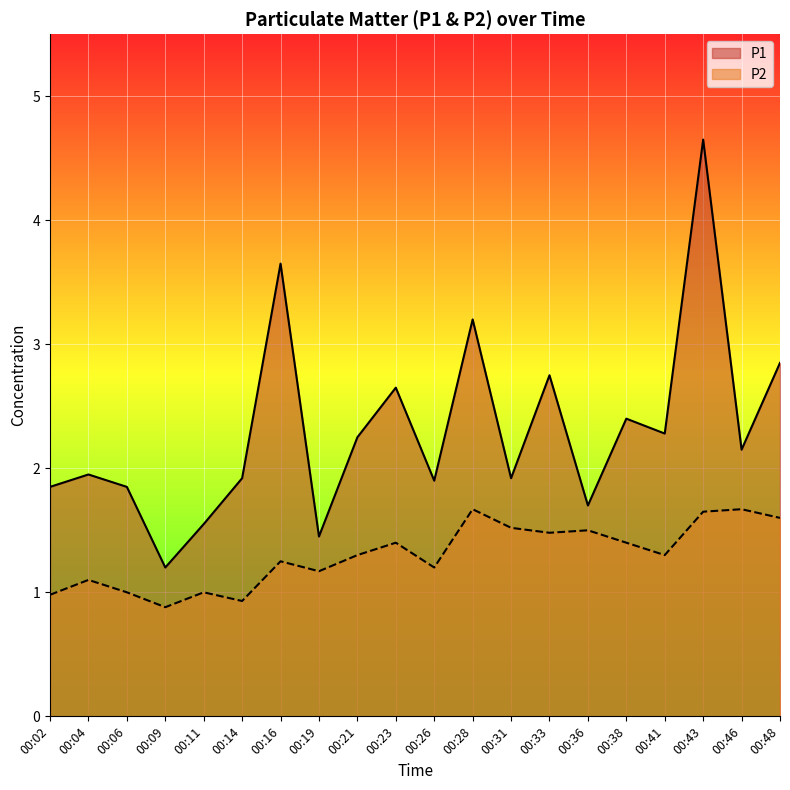

Reading right to left, extract all data points from this chart.

P1: 00:48=2.9	00:46=2.1	00:43=4.7	00:41=2.3	00:38=2.4	00:36=1.7	00:33=2.8	00:31=1.9	00:28=3.2	00:26=1.9	00:23=2.6	00:21=2.2	00:19=1.4	00:16=3.6	00:14=1.9	00:11=1.6	00:09=1.2	00:06=1.9	00:04=1.9	00:02=1.9
P2: 00:48=1.6	00:46=1.7	00:43=1.6	00:41=1.3	00:38=1.4	00:36=1.5	00:33=1.5	00:31=1.5	00:28=1.7	00:26=1.2	00:23=1.4	00:21=1.3	00:19=1.2	00:16=1.2	00:14=0.9	00:11=1.0	00:09=0.9	00:06=1.0	00:04=1.1	00:02=1.0